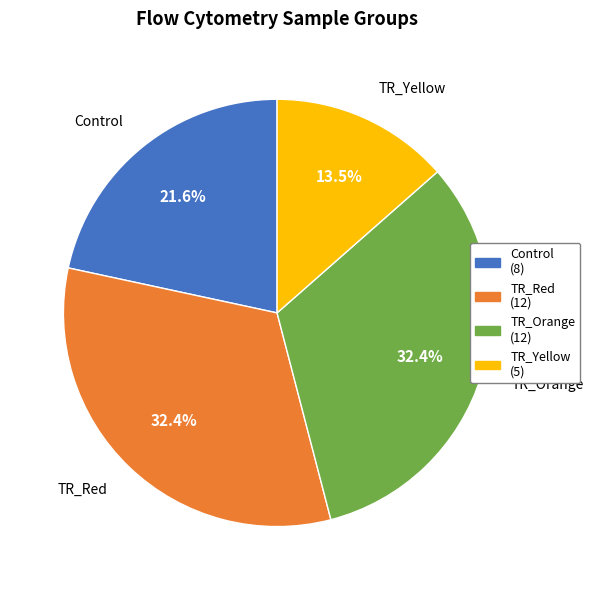

Approximately how many times larger is the value at TR_Red compared to TR_Orange?

1.0